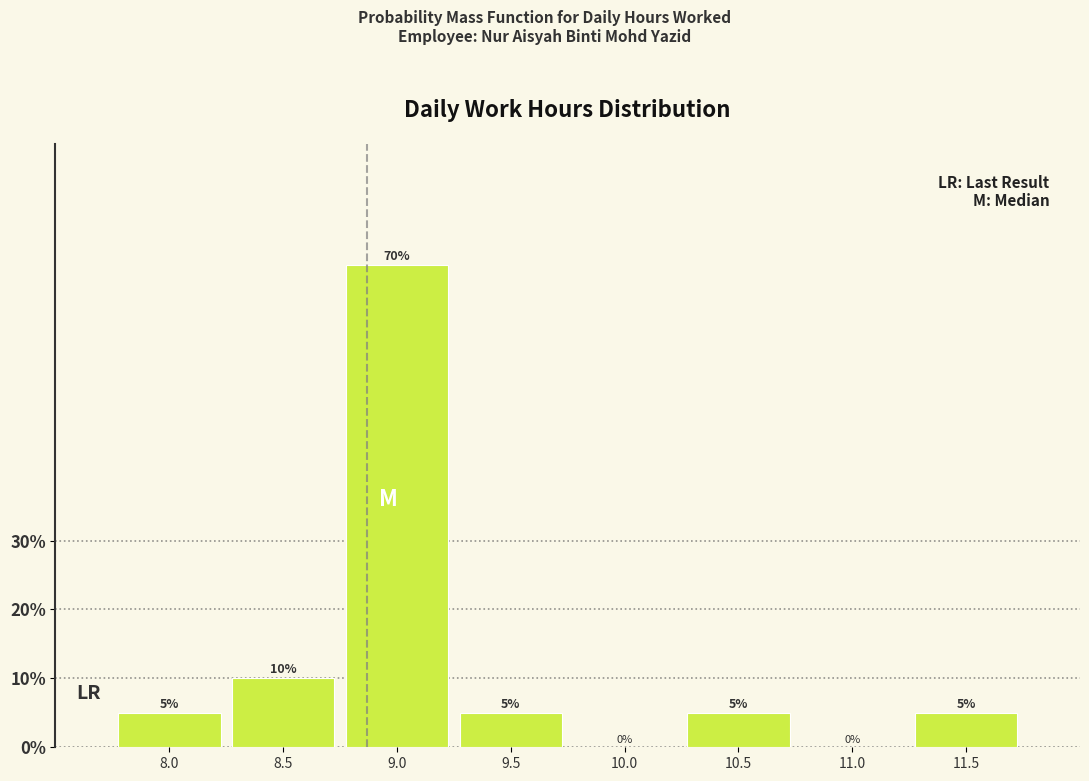

Reading left to right, what are all the values shown in this chart?

8.0=5	8.5=10	9.0=70	9.5=5	10.0=0	10.5=5	11.0=0	11.5=5